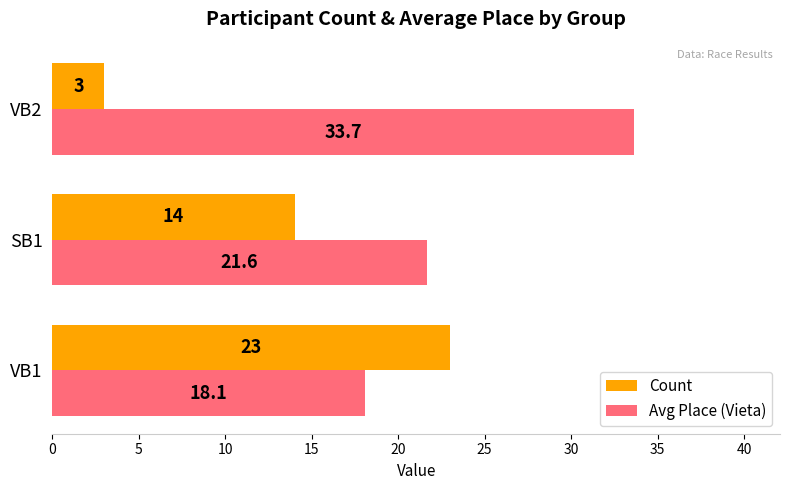

Is it true that Count equals 14.0 at SB1?

True